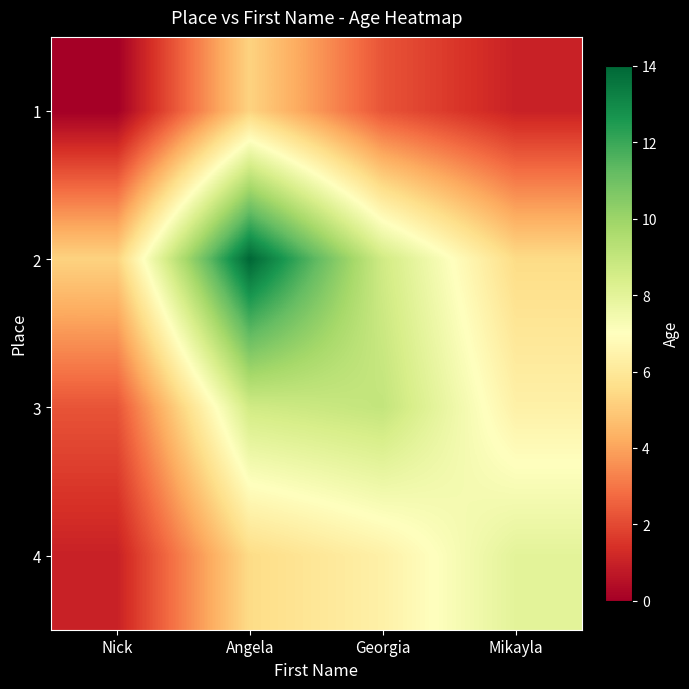

At Nick, list the series in order from smallest to largest.

1, 4, 3, 2